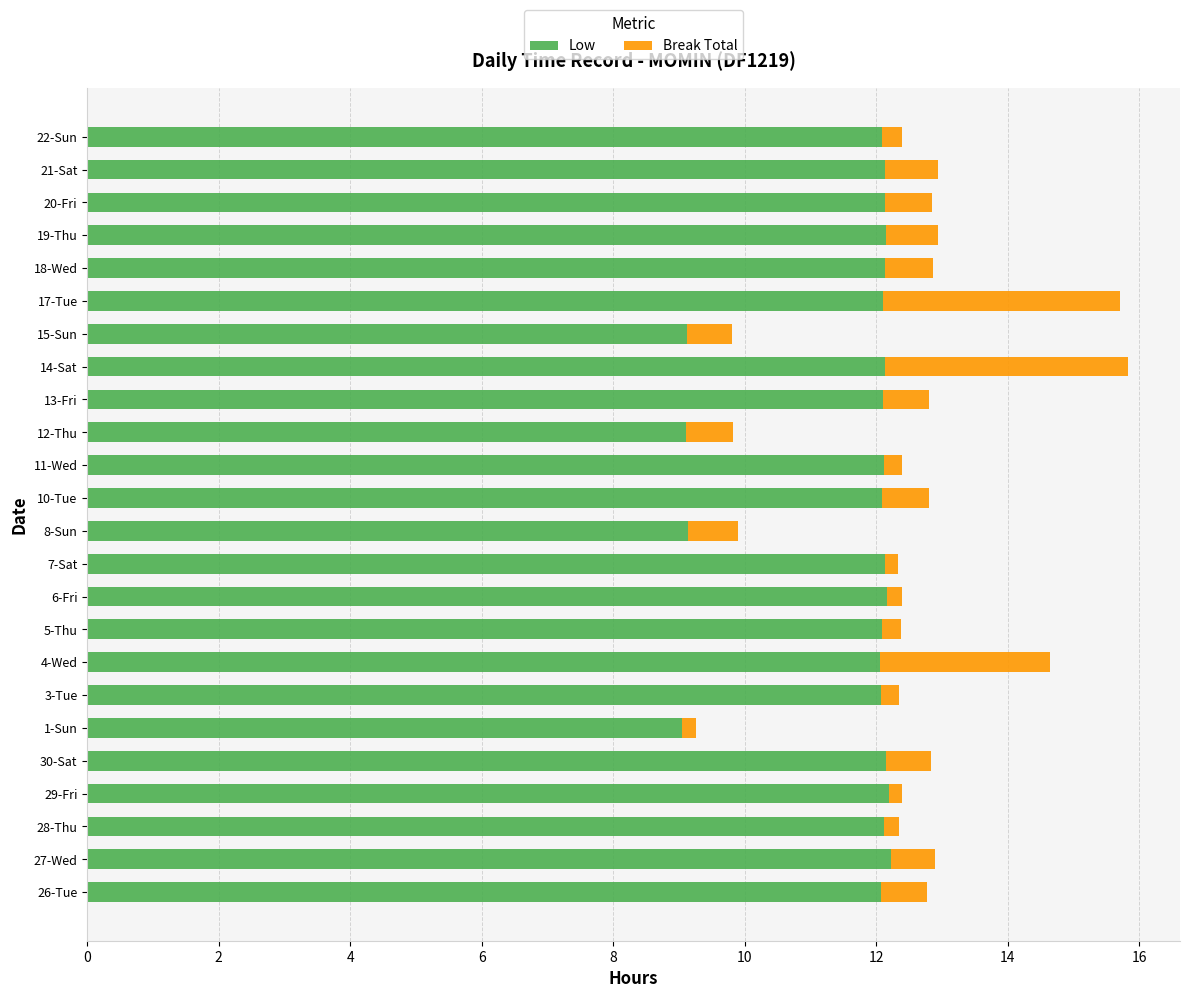

What is the total value across all series at 17-Tue?

15.7